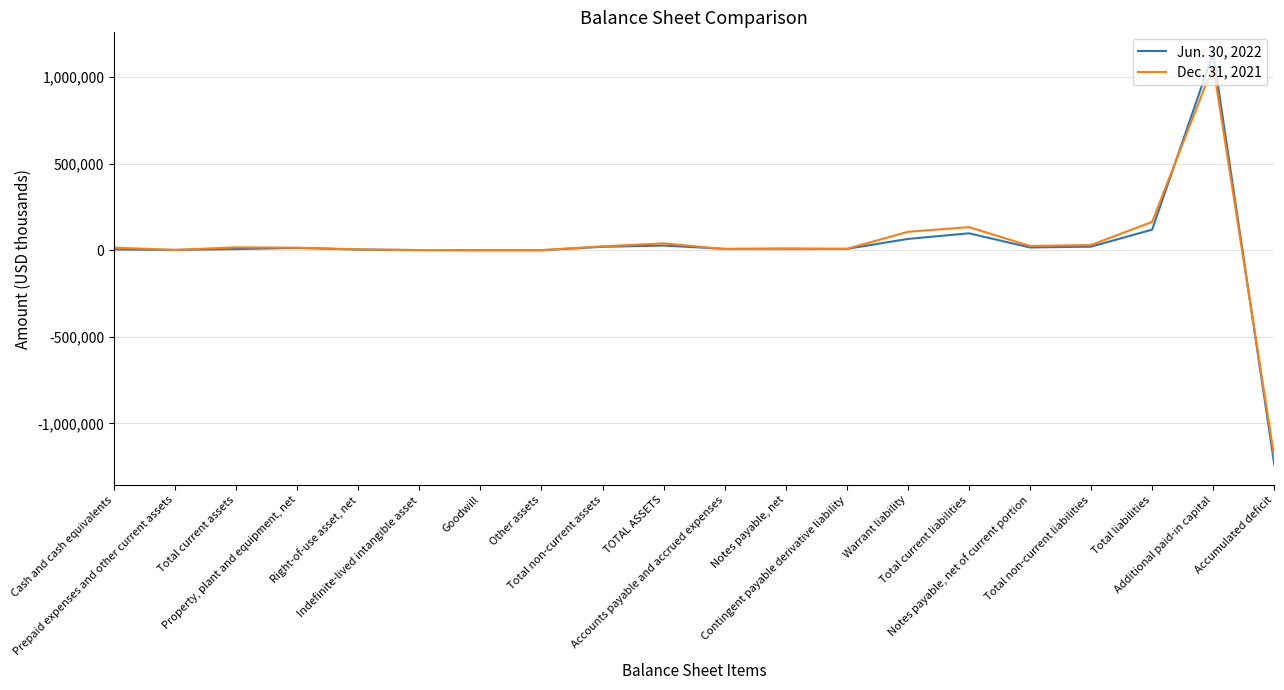

At Cash and cash equivalents, list the series in order from largest to smallest.

Dec. 31, 2021, Jun. 30, 2022